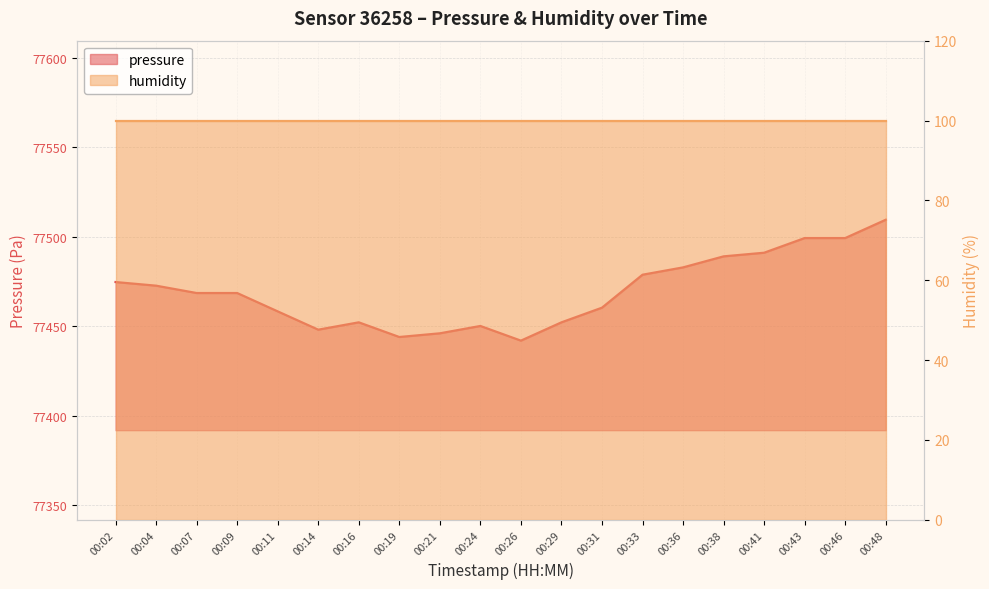

What is the smallest value displayed?

77441.9